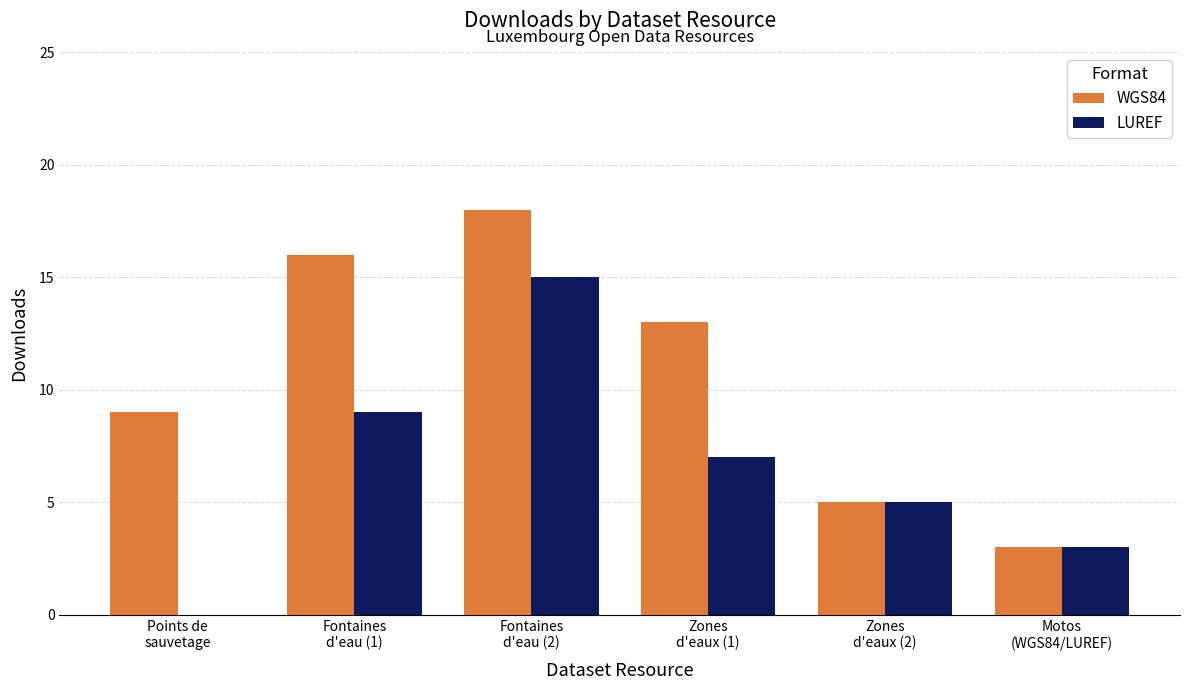

How many distinct data groups are displayed?

2